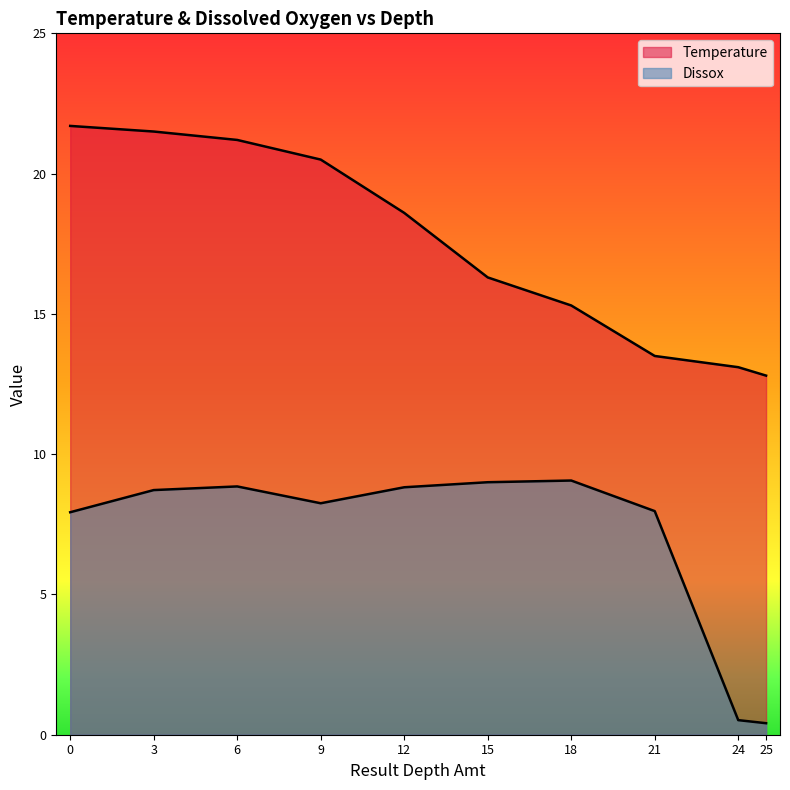

How many values in the Dissox series exceed 8?

6